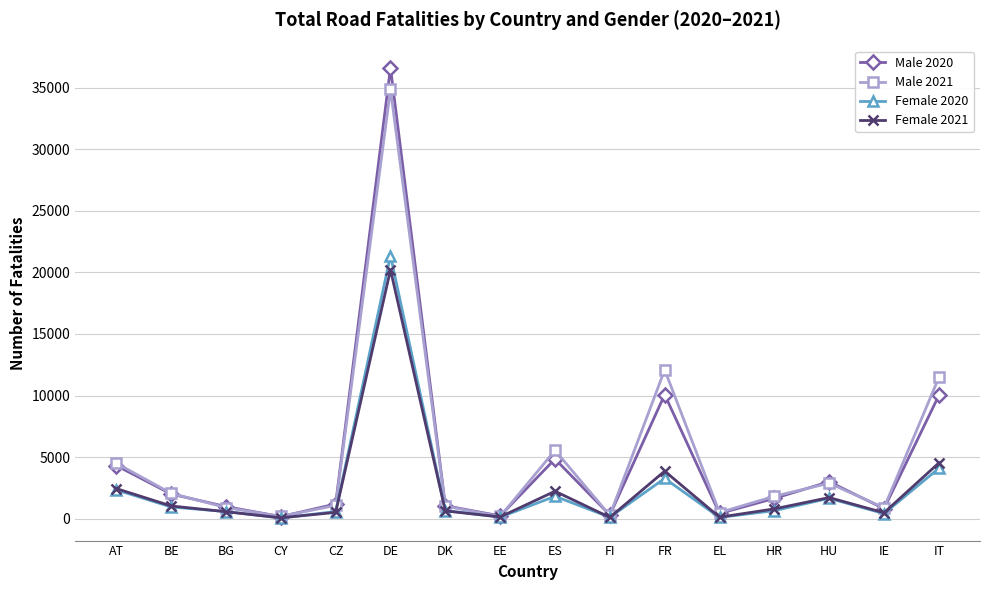

Where is the first local maximum for Female 2020?

DE